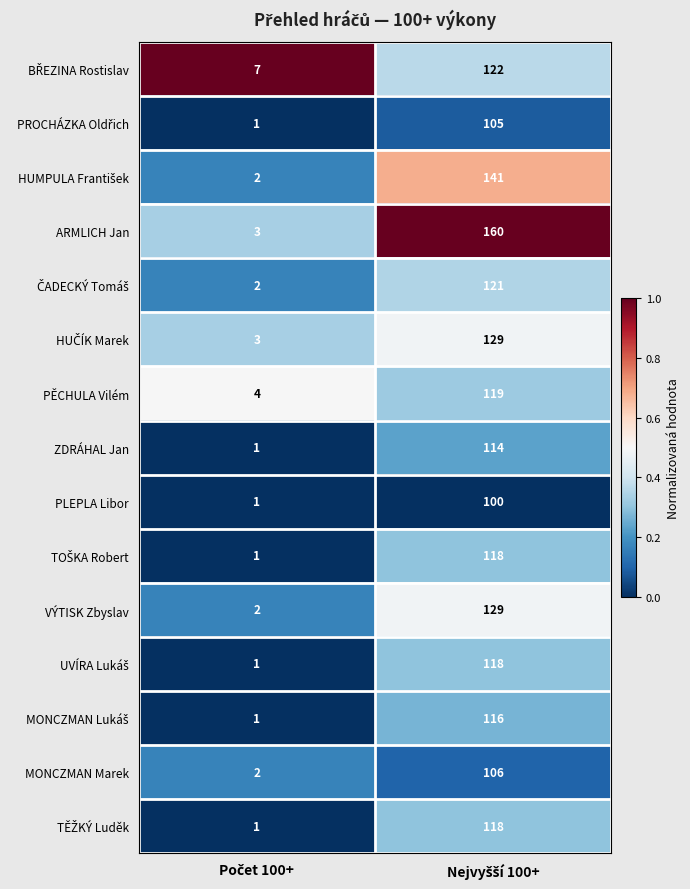

Which series has the largest total across all categories?

ARMLICH Jan